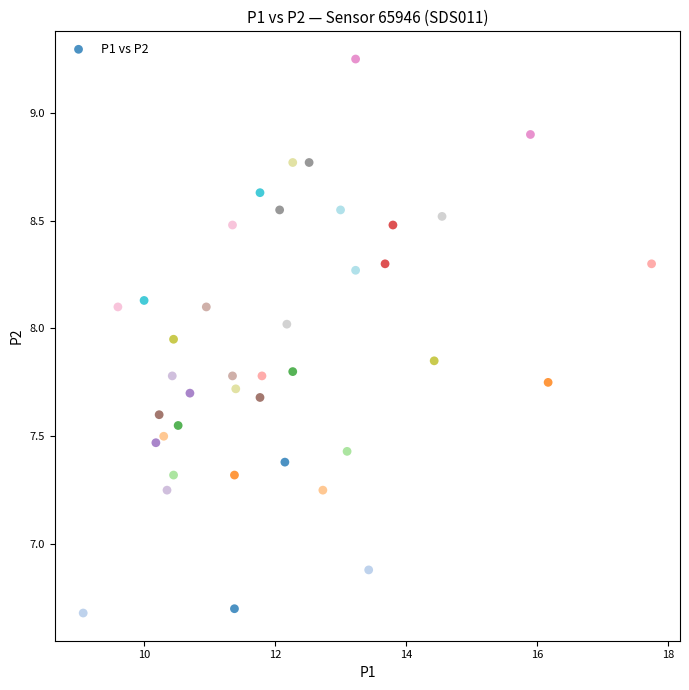

What is the range of X values (max minus min)?

8.7